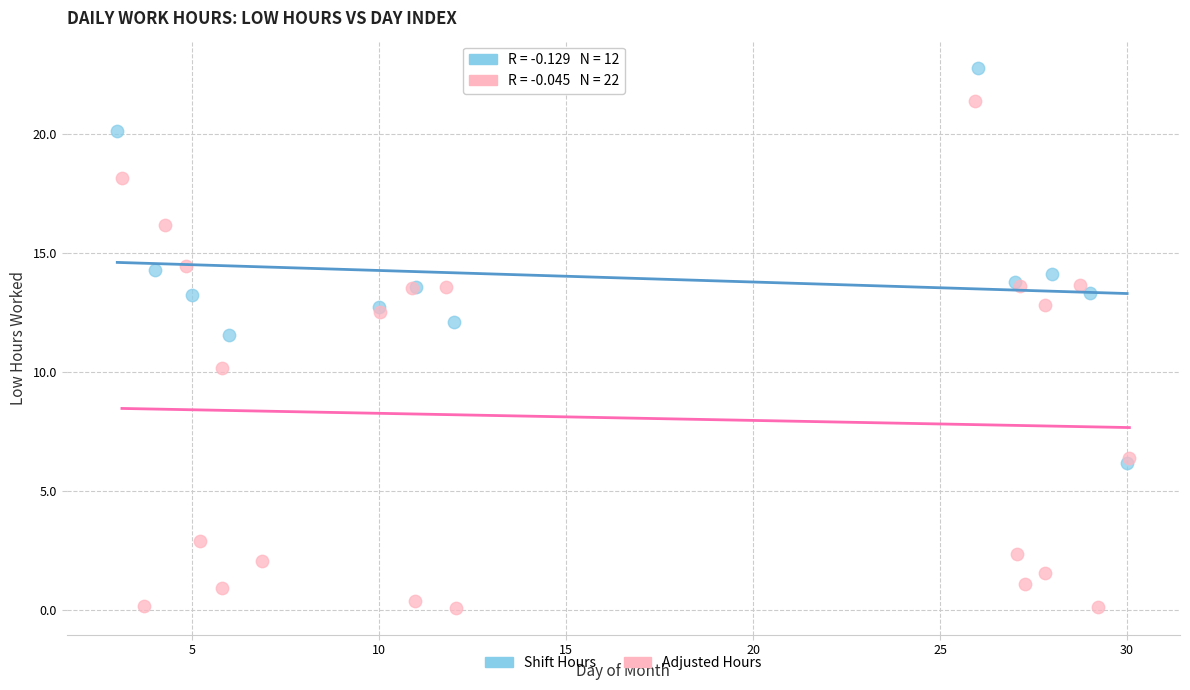

Which series has the widest spread of Y values?

Adjusted Hours